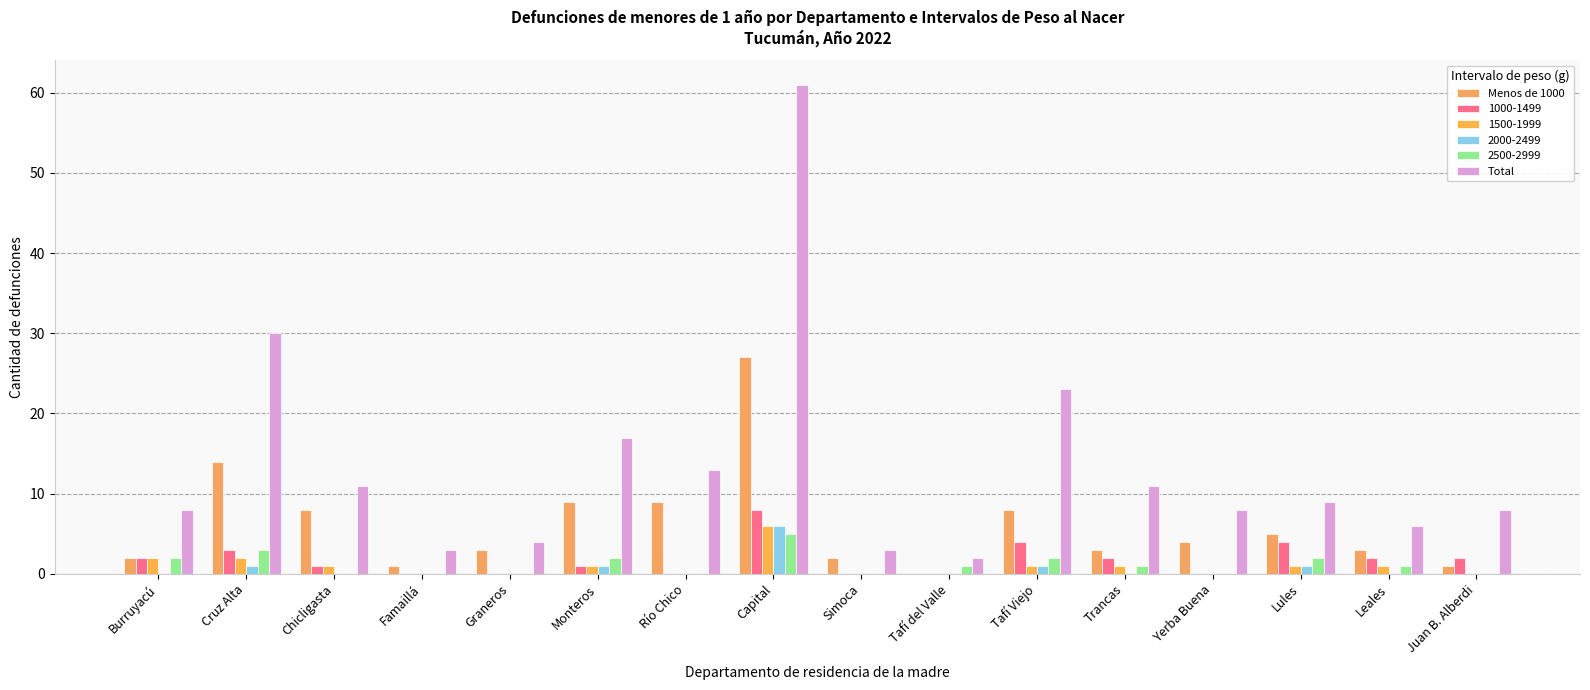

True or false: Menos de 1000 has a value of 3 at Cruz Alta.

False